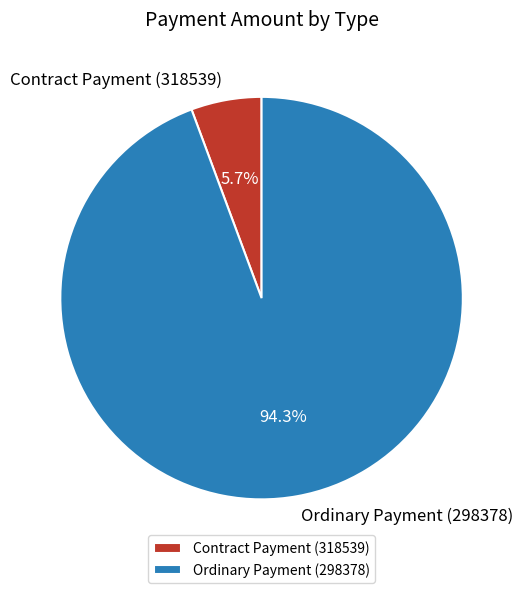

How many segments does this pie chart have?

2